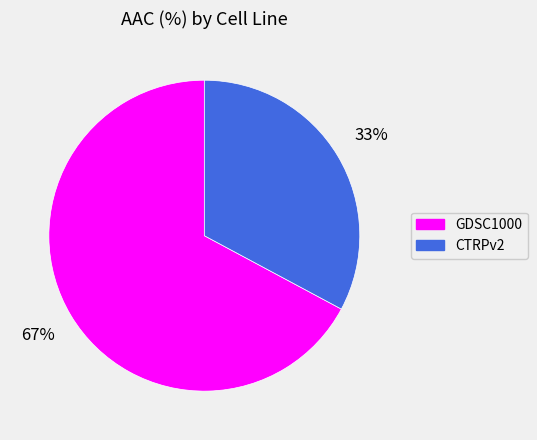

What is the largest slice in the pie chart?

GDSC1000